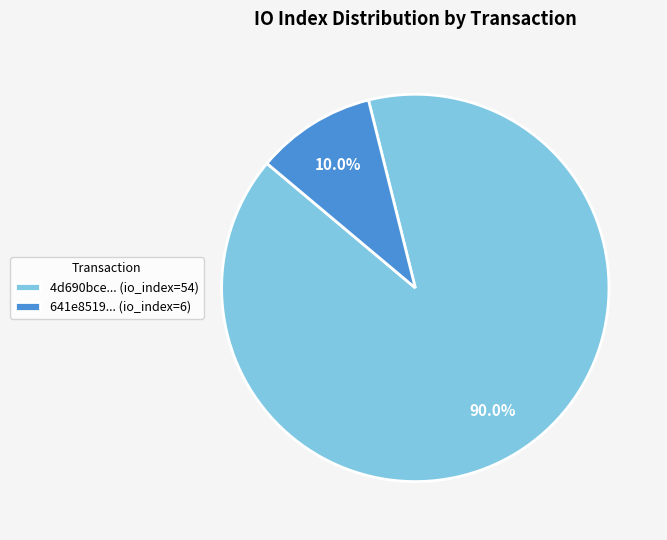

How many slices are in this pie chart?

2